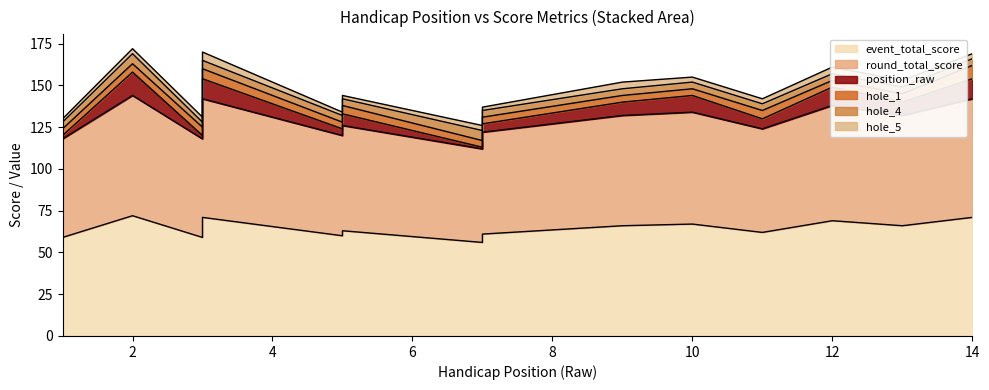

Between 5 and 12, which is larger?

12